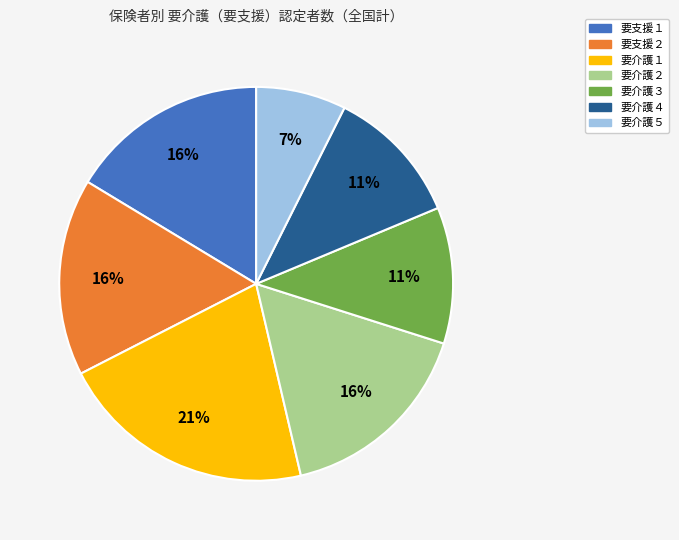

Which has a higher value, 要介護２ or 要介護３?

要介護２